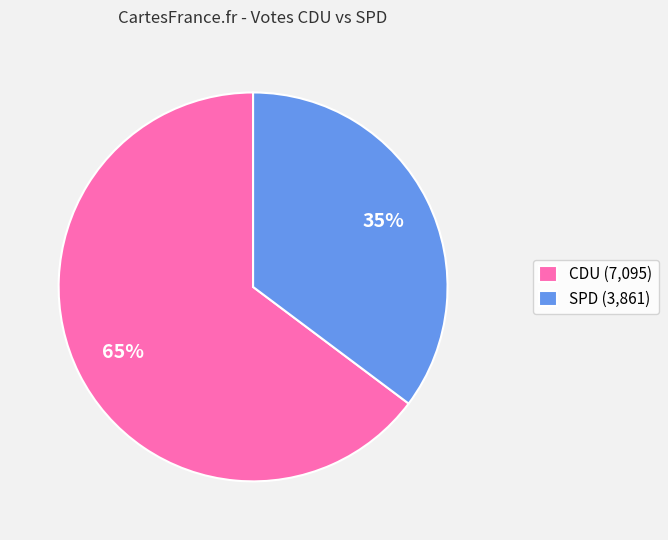

How many slices are in this pie chart?

2